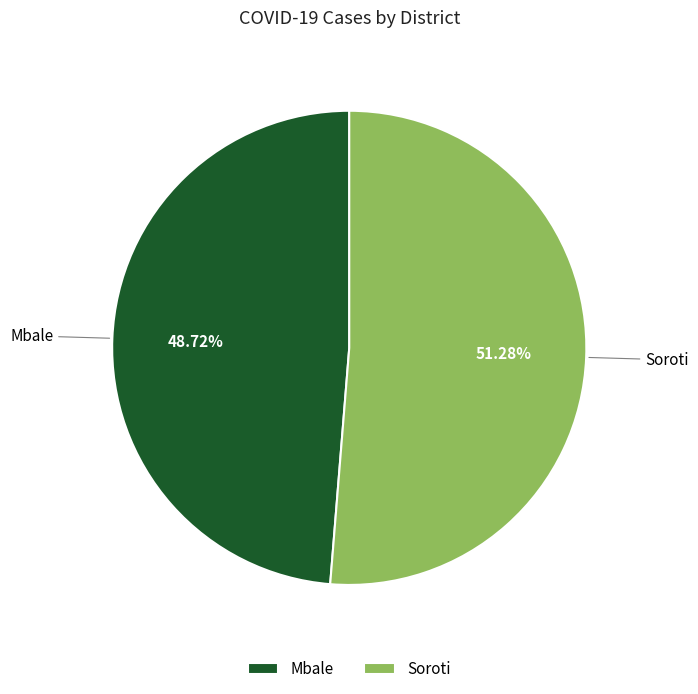

To the nearest percent, what percentage of the pie is Mbale?

49%